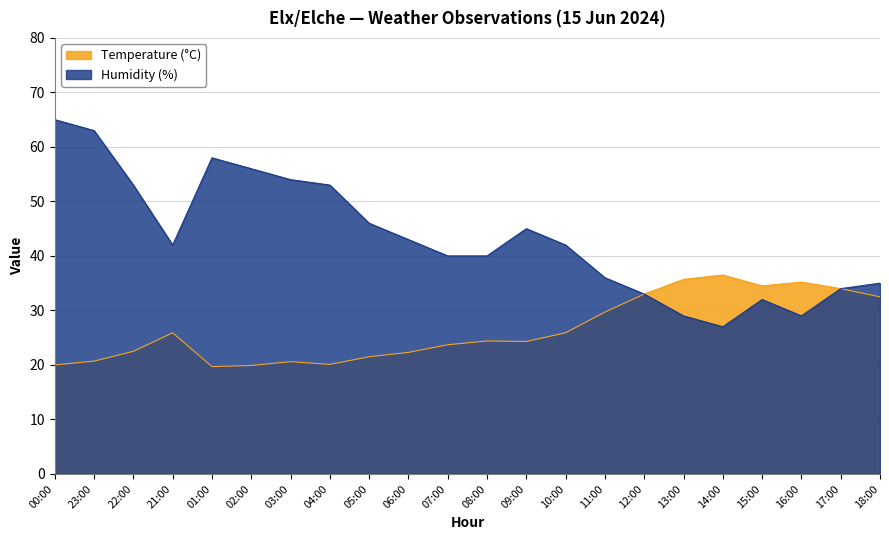

What is the label of the 17th point from the left?

13:00